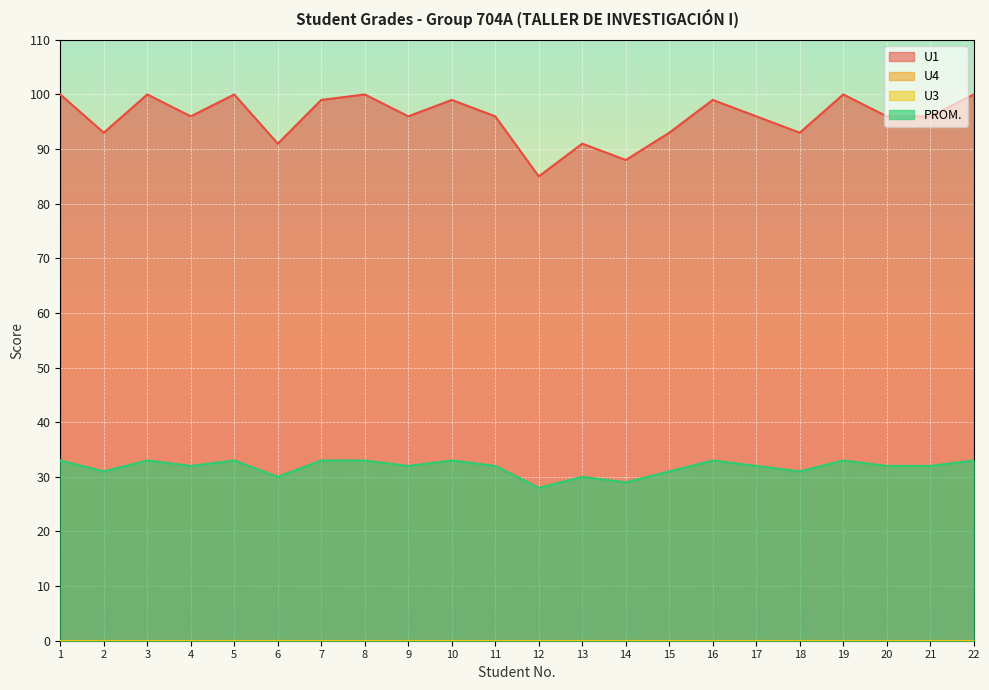

Reading left to right, extract all data points from this chart.

U1: 100	93	100	96	100	91	99	100	96	99	96	85	91	88	93	99	96	93	100	96	96	100
PROM.: 33	31	33	32	33	30	33	33	32	33	32	28	30	29	31	33	32	31	33	32	32	33